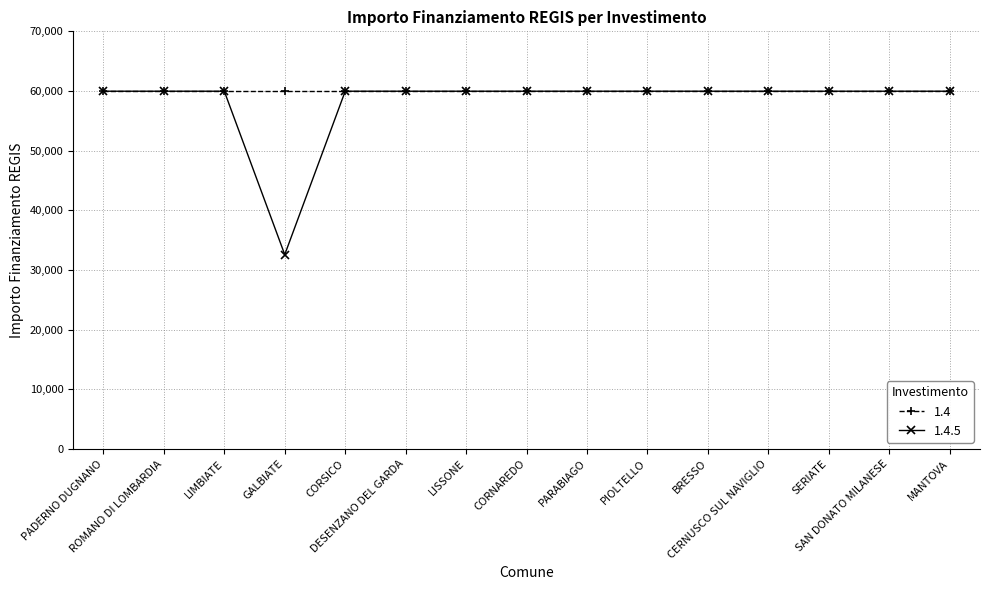

What is the smallest value displayed?

32589